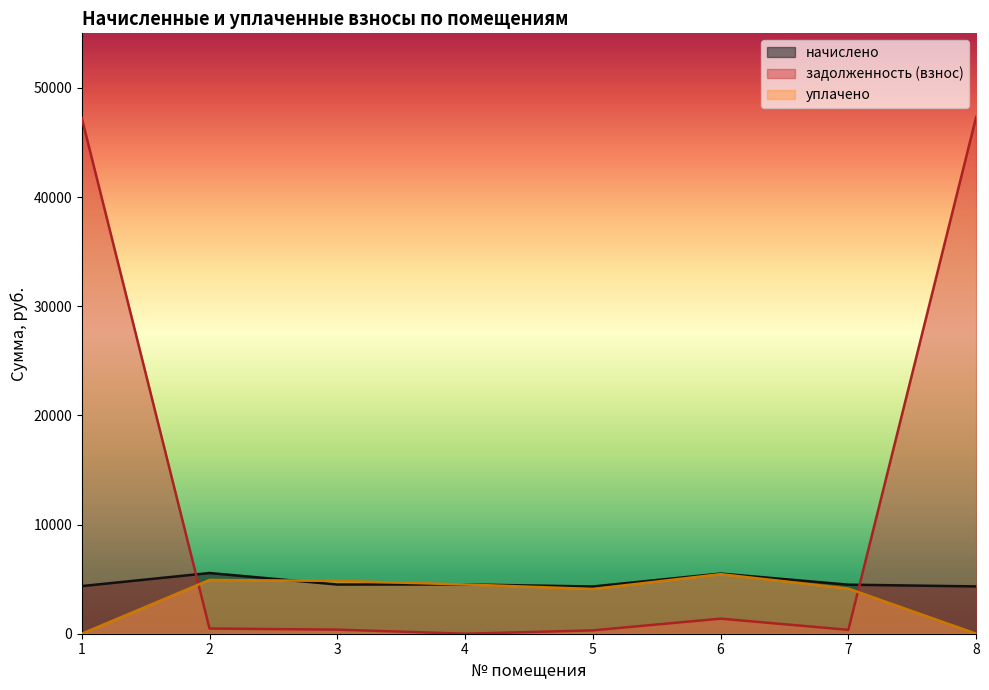

How many series are shown in this chart?

3